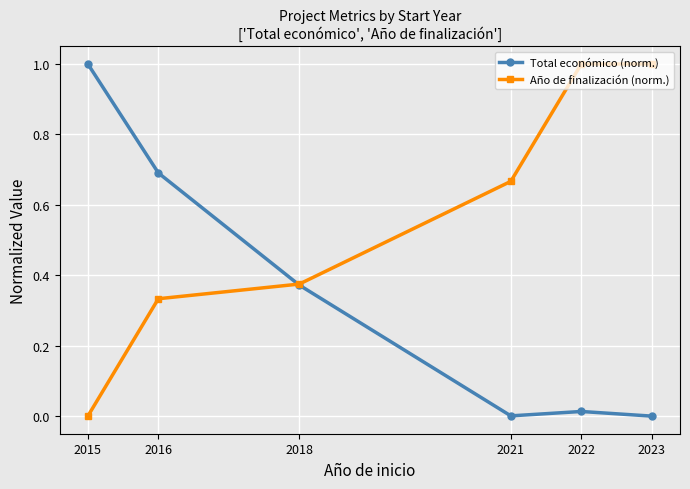

True or false: Año de finalización (norm.) and Total económico (norm.) cross at least once.

True